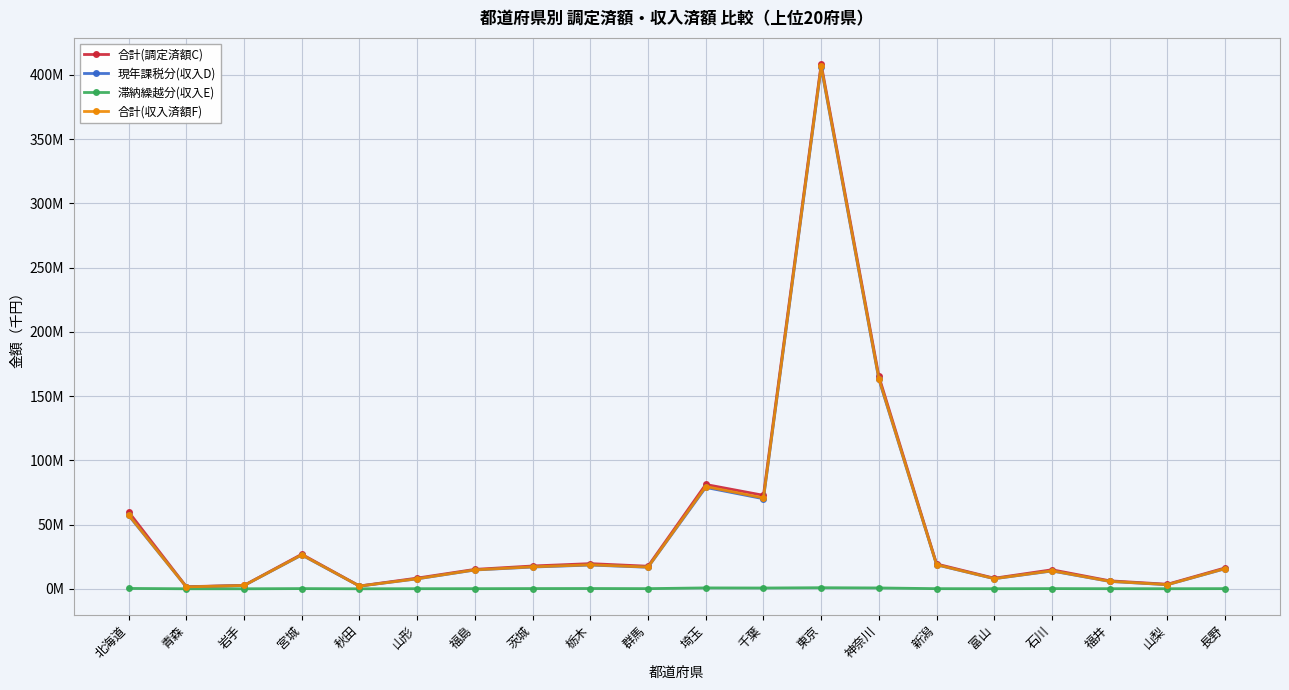

Is this an area chart (filled region under the line)?

No